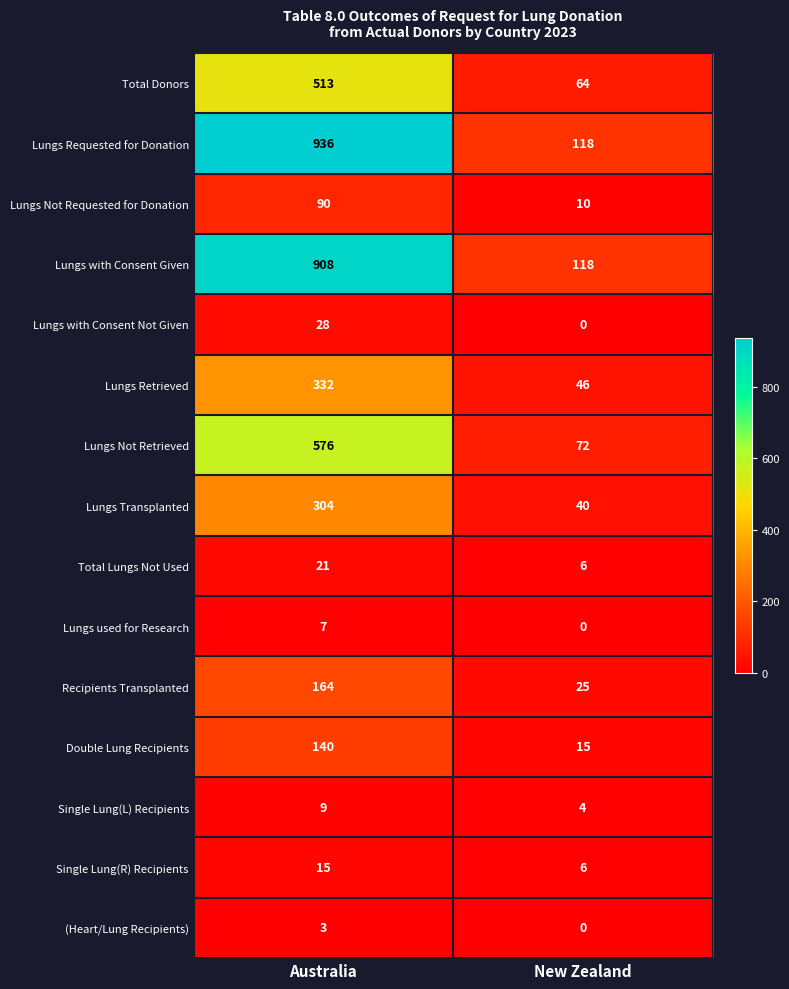

At which label does Lungs Transplanted reach its minimum?

New Zealand